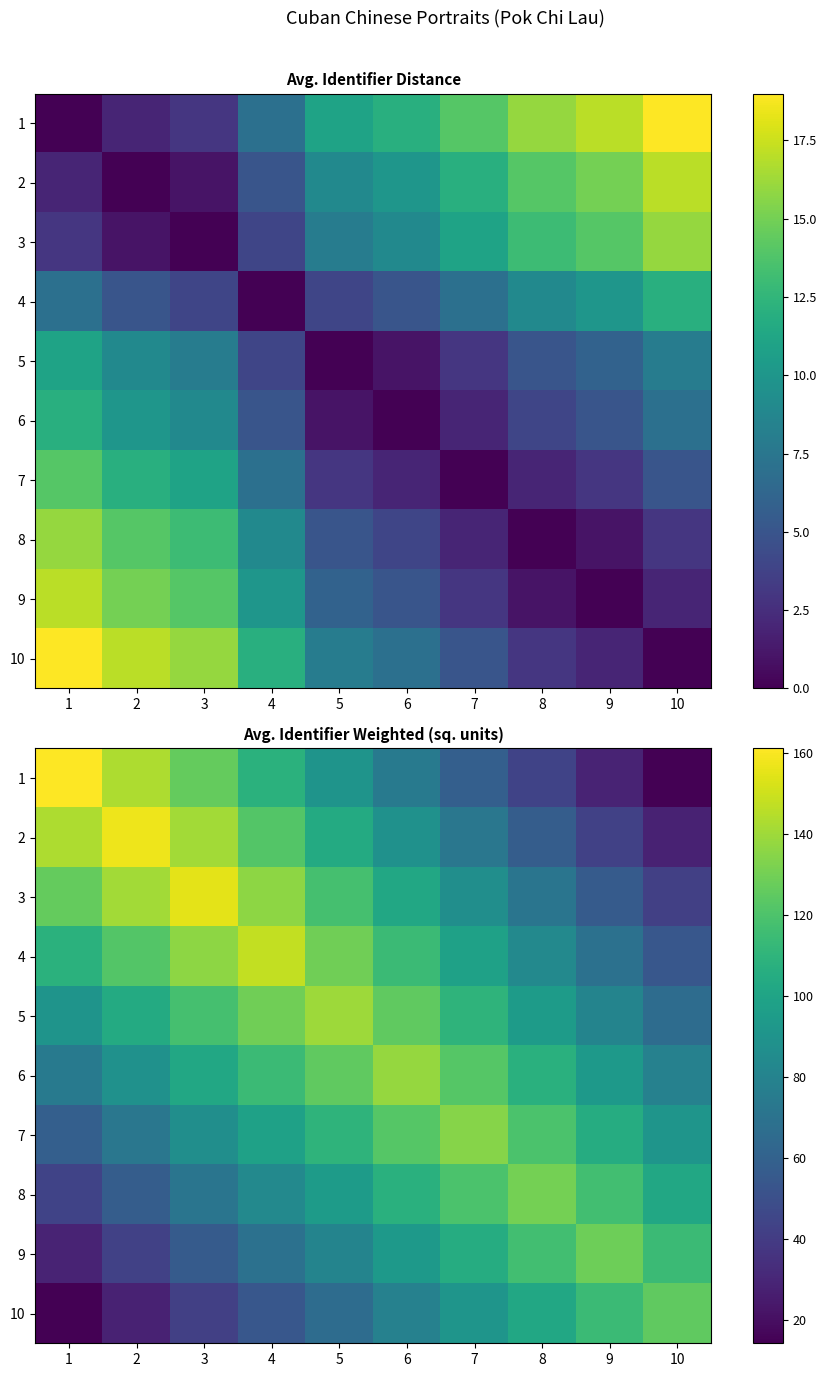

Which series has the largest total across all categories?

4